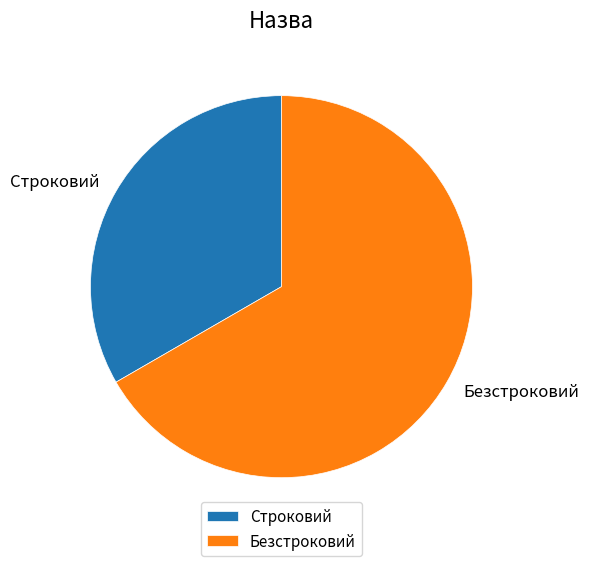

How many segments does this pie chart have?

2